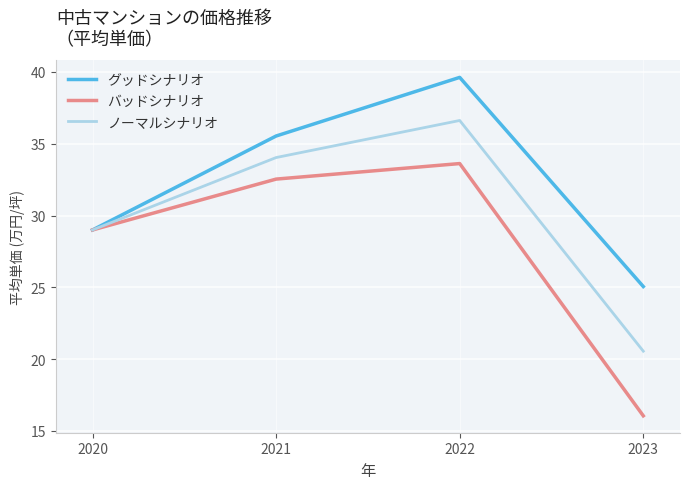

Which category has the lowest value across all series?

2023